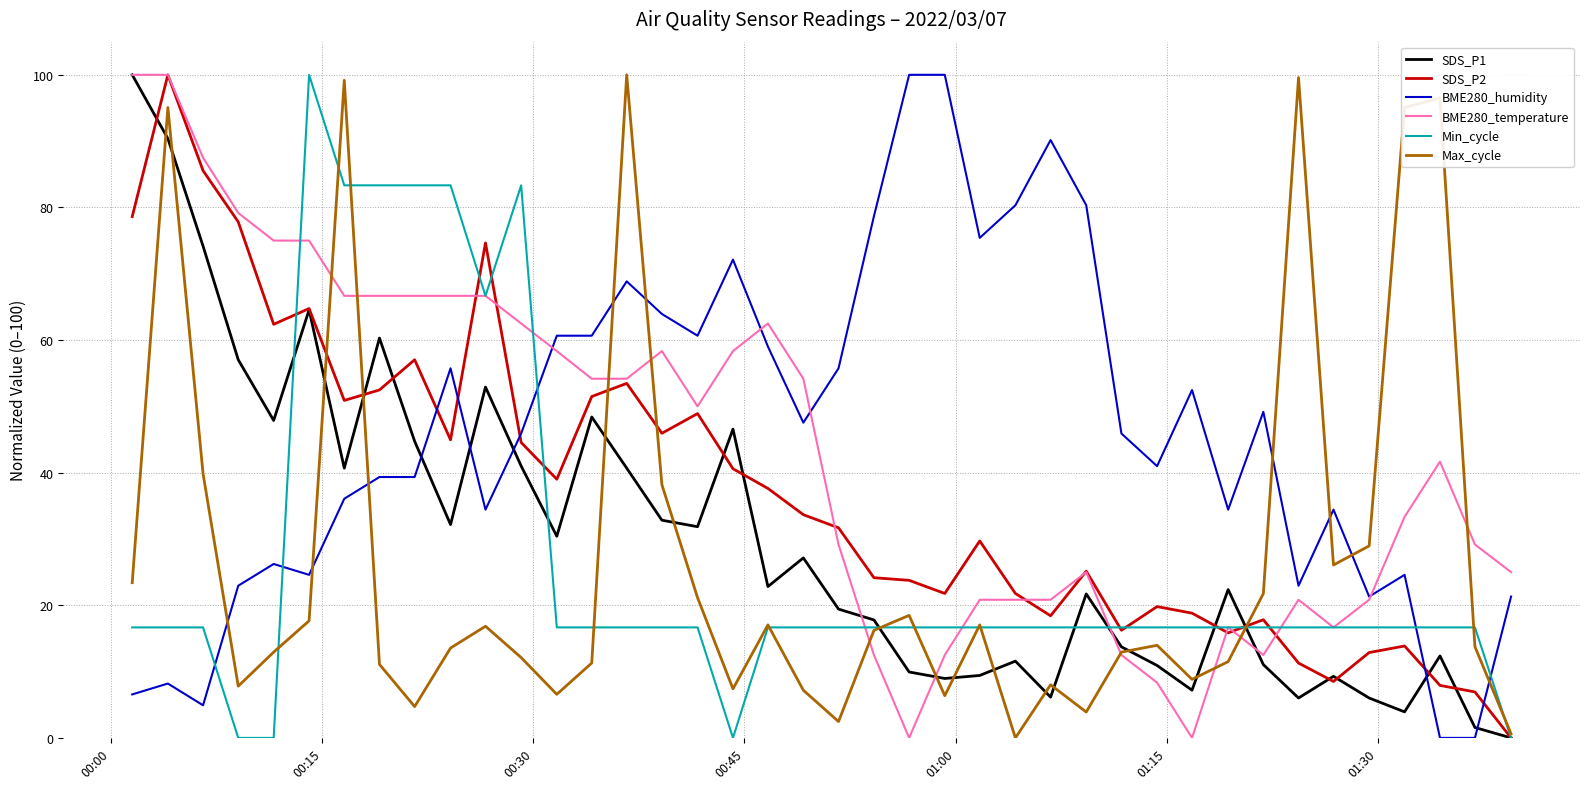

True or false: SDS_P2 and BME280_humidity cross at least once.

True